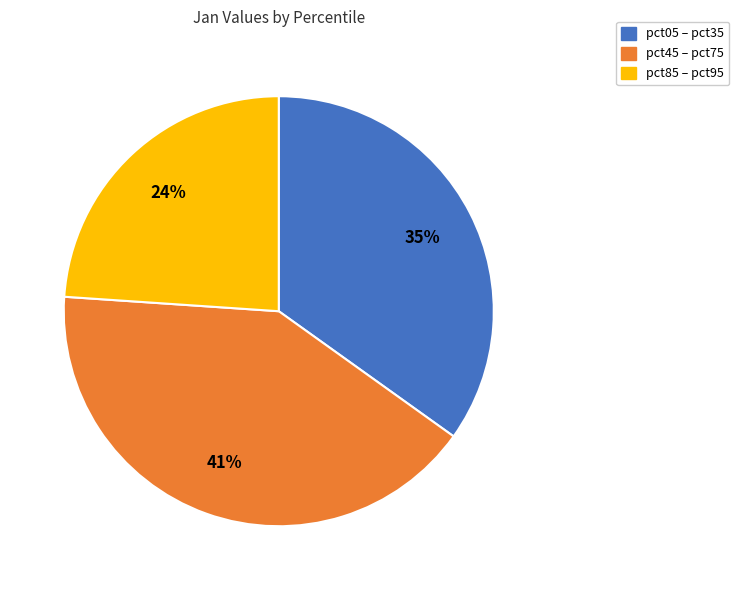

To the nearest percent, what is the difference between the largest and smallest slice percentages?

17%